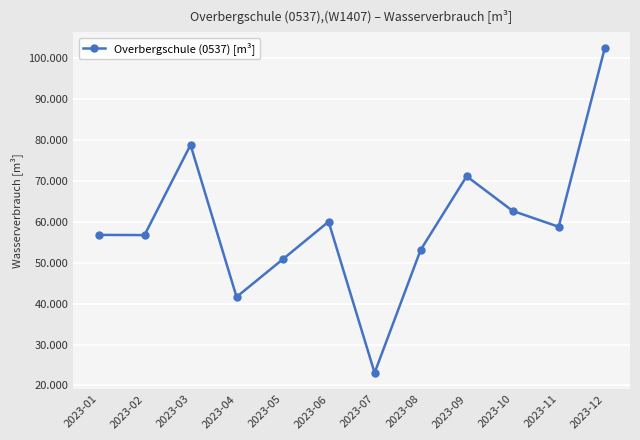

Where is the data nearest to the value 62736?

2023-10